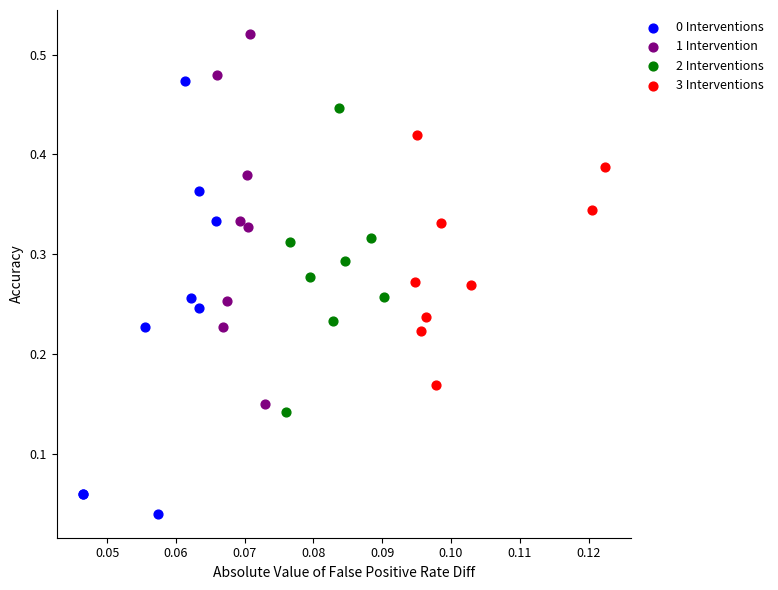

Which series reaches the maximum Y coordinate?

1 Intervention